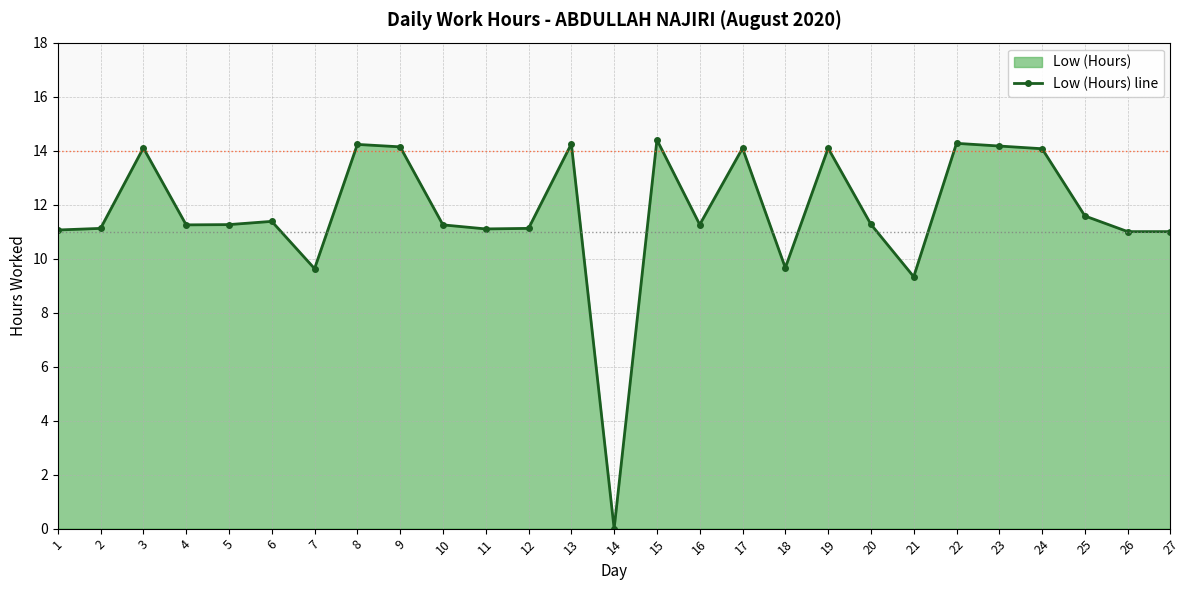

Which has a higher value, 1 or 22?

22